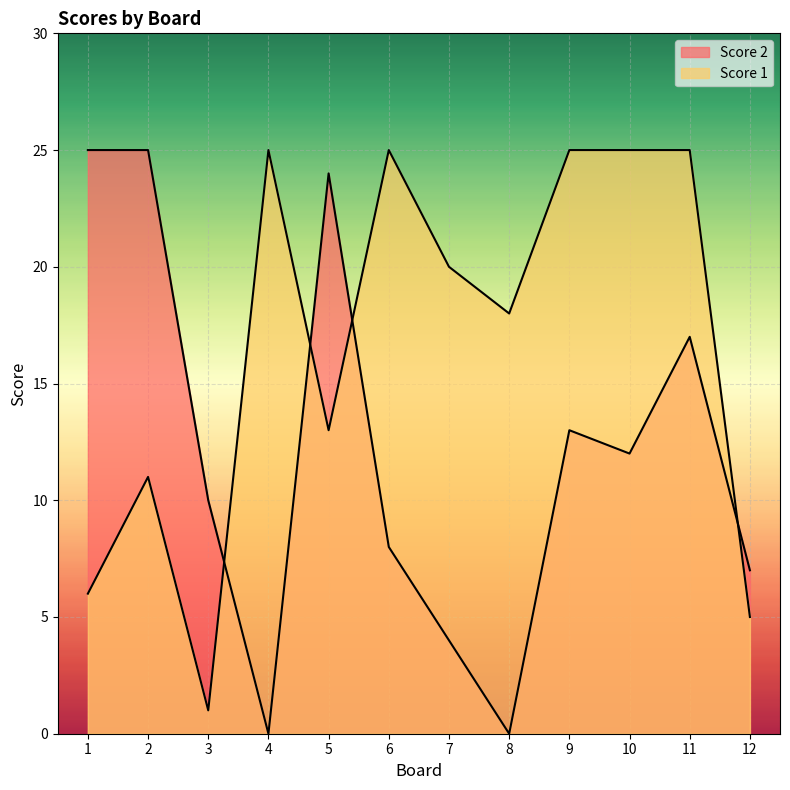

What is the value of the Score 2 point at the 11th from the left?

17